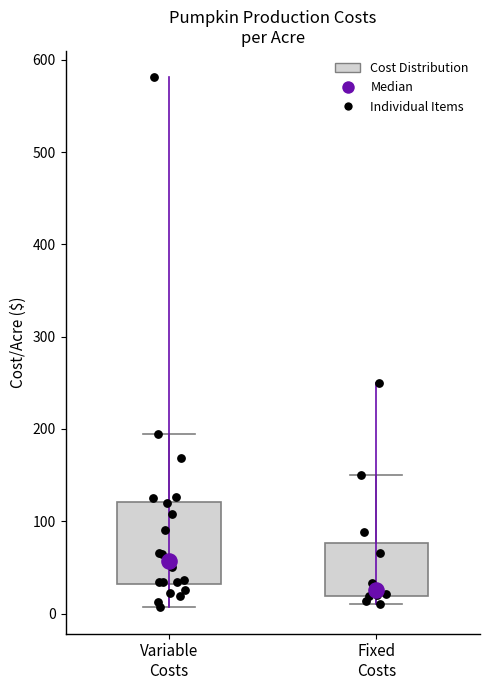

Reading left to right, transcribe this box plot: for each box, give where its median line is, the range the box spans, and where its two whiskers end, as read against the y-axis. The values are not printed on the chart, so give them approximately, as read against the axis.

Variable Costs: median 60, box 30 to 120, whiskers 10 to 200
Fixed Costs: median 30, box 20 to 80, whiskers 10 to 150